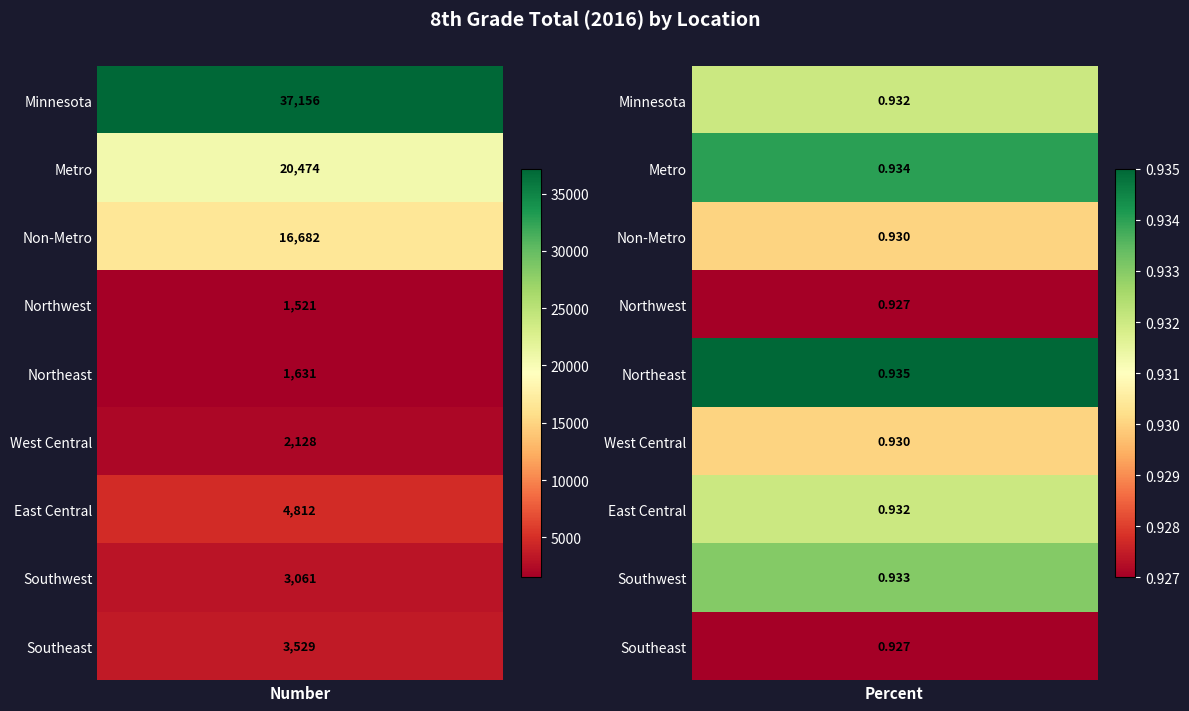

How many data points does each series have?

2